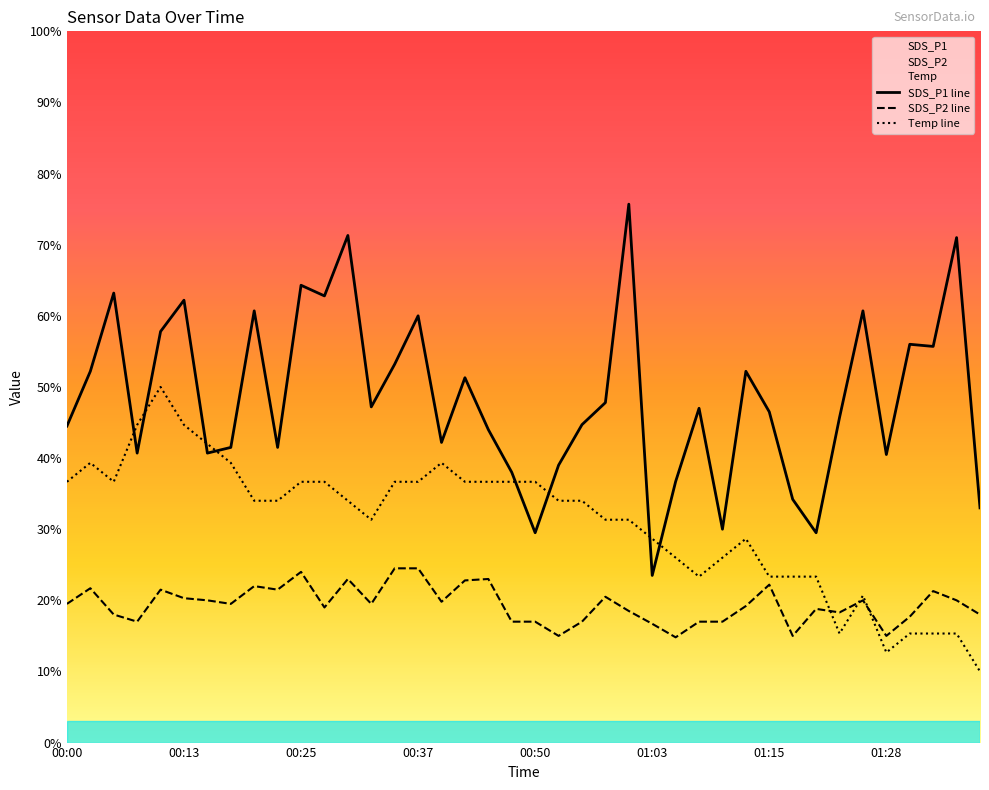

In SDS_P2 line, how many points are lower than both neighbors (excluding endpoints)?

11